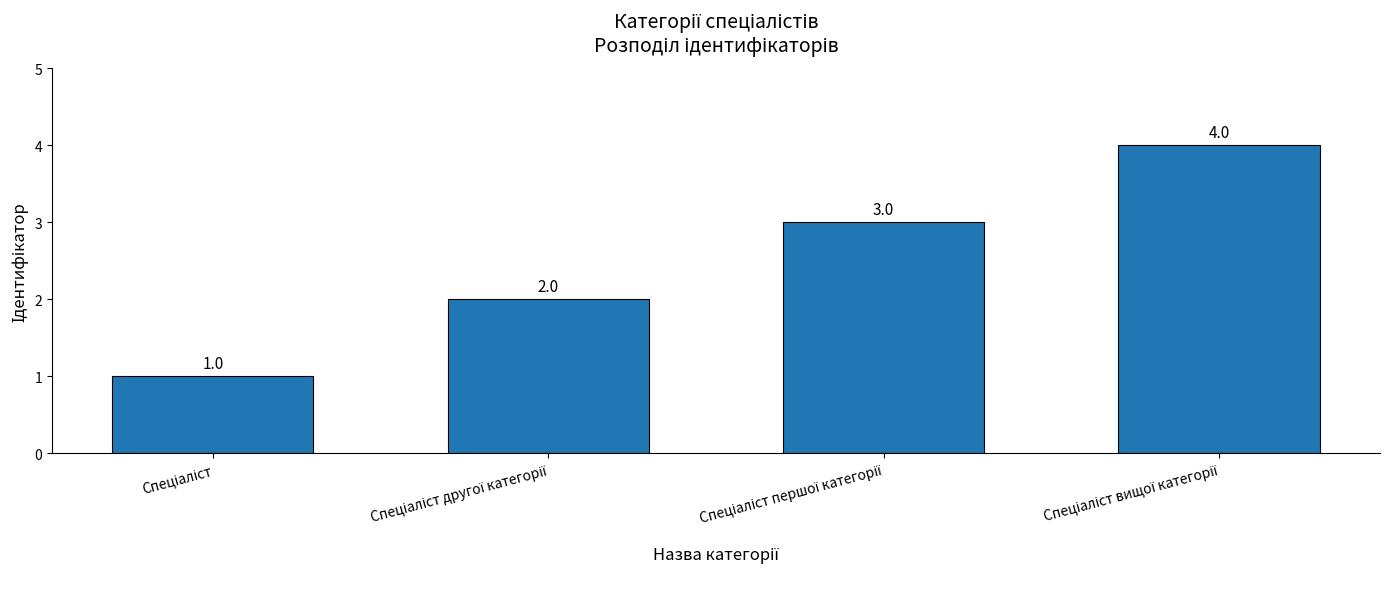

What is the value of the 4th bar from the left?

4